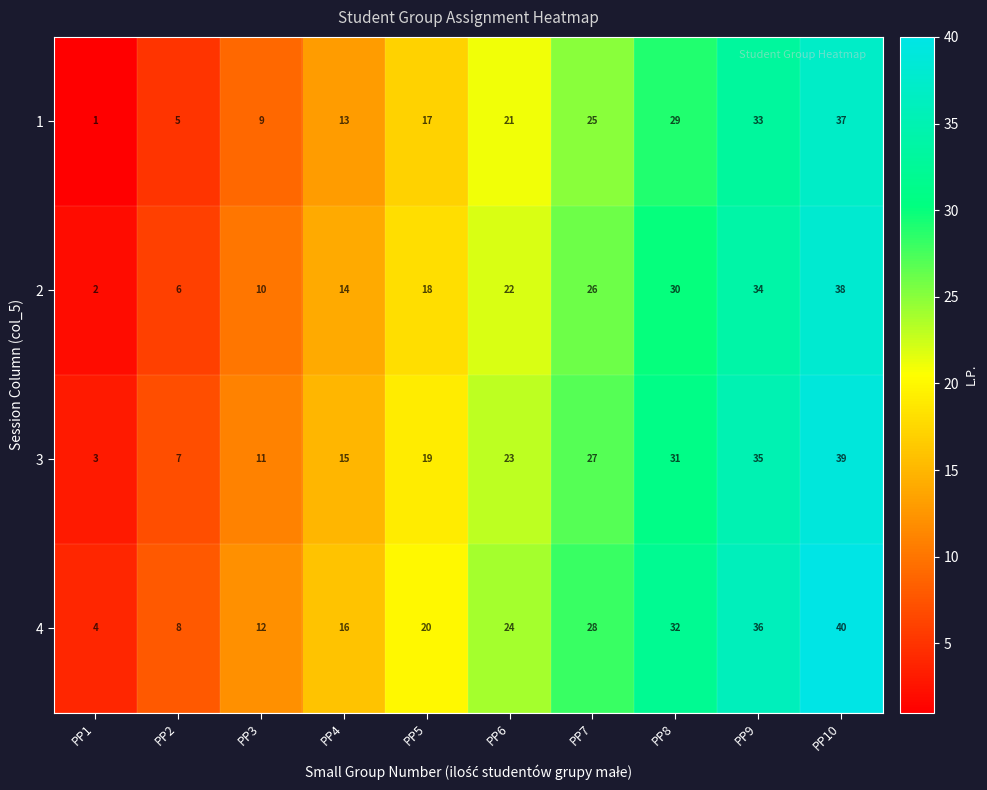

What value does the 3 series have at PP9, to the nearest 10?

40